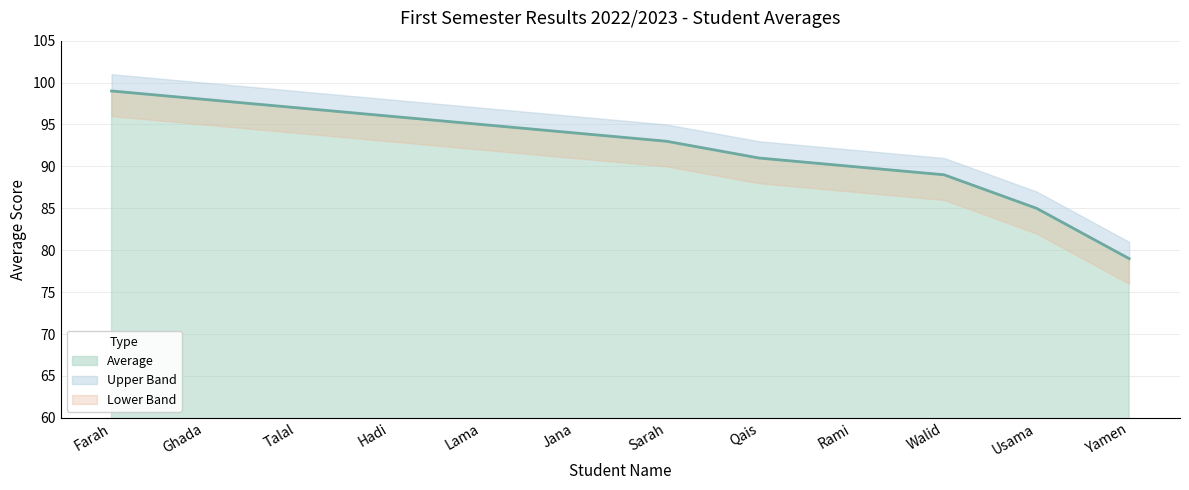

What is the average value?

92